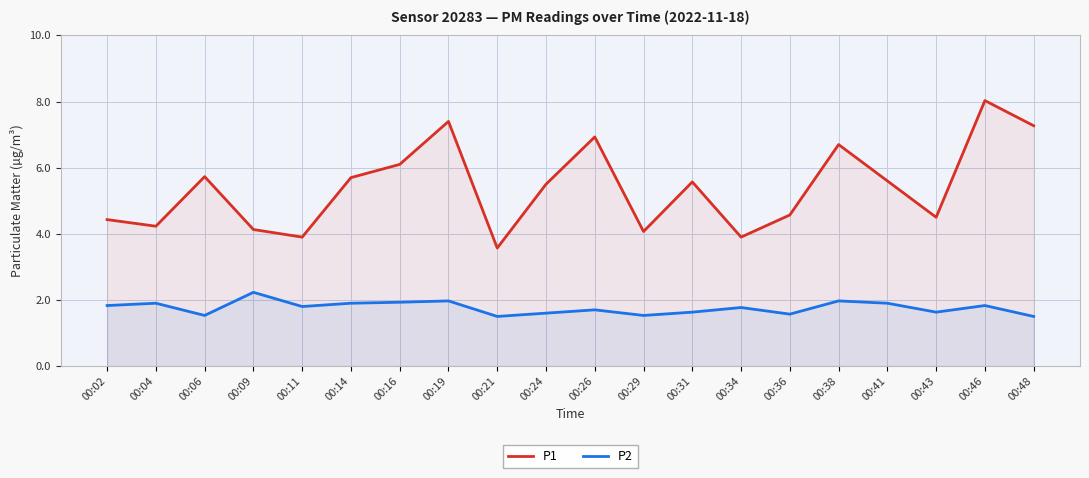

Between 00:04 and 00:38, which is larger?

00:38